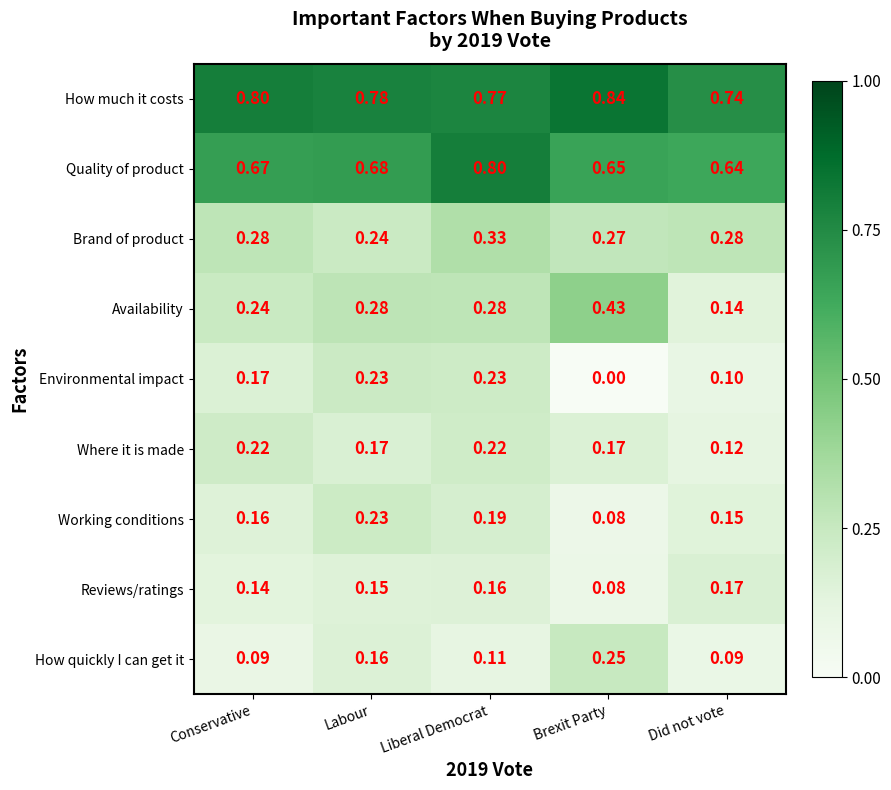

At which category does the chart reach its peak across all series?

Brexit Party